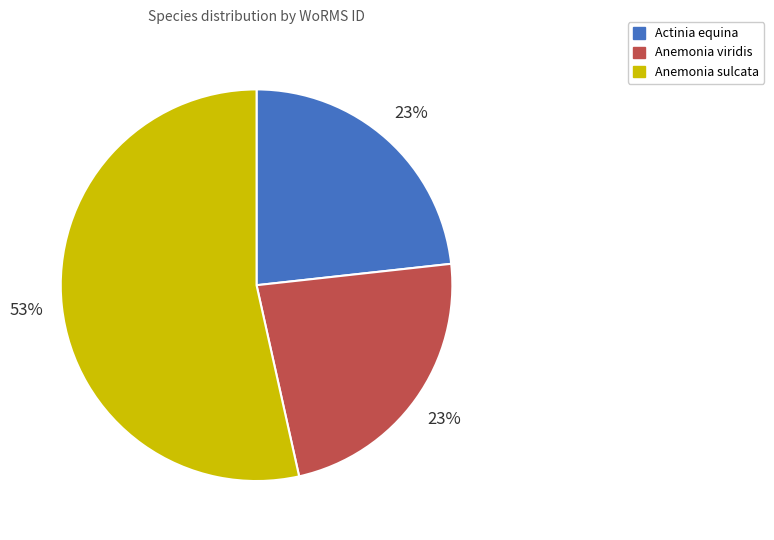

What is the ratio of the value at Anemonia sulcata to the value at Actinia equina?

2.3